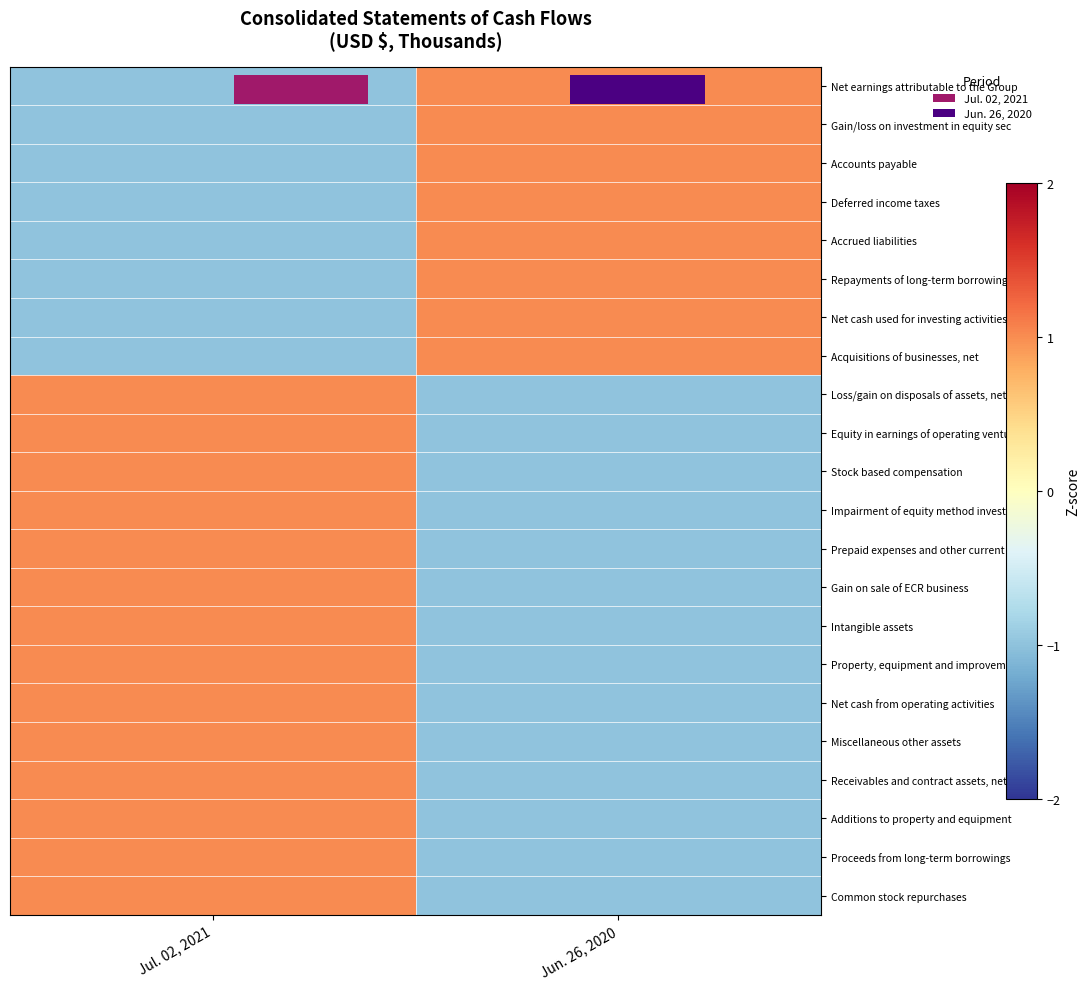

True or false: Gain/loss on investment in equity sec has a value of 2 at Jun. 26, 2020.

False